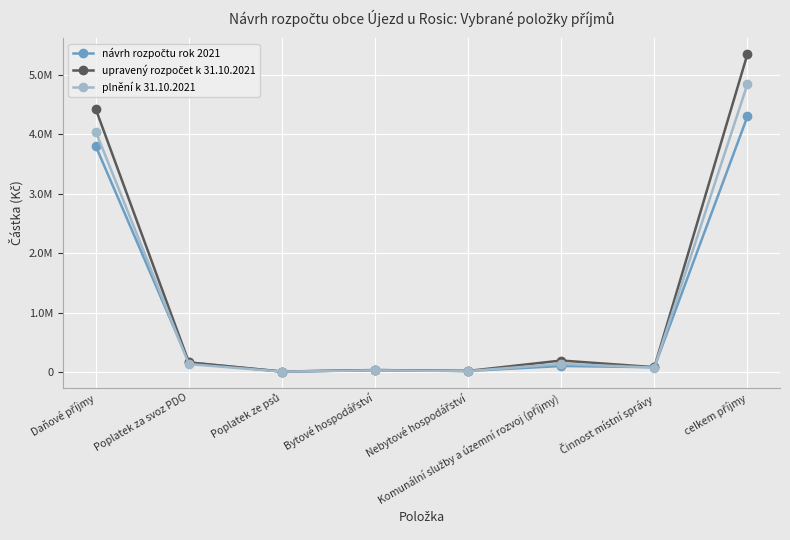

Does the chart have visible grid lines?

Yes